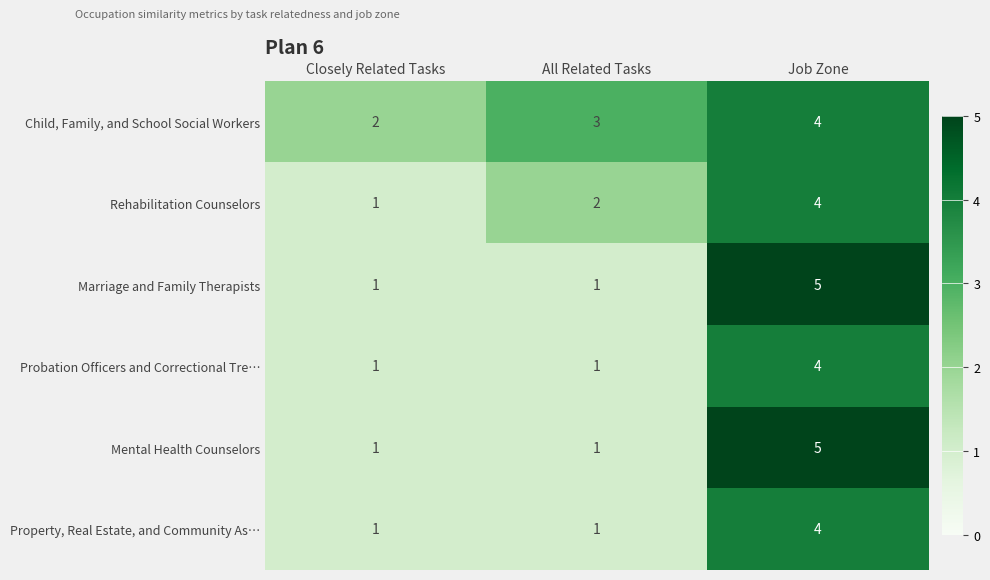

How many Marriage and Family Therapists values are between 1 and 5?

3